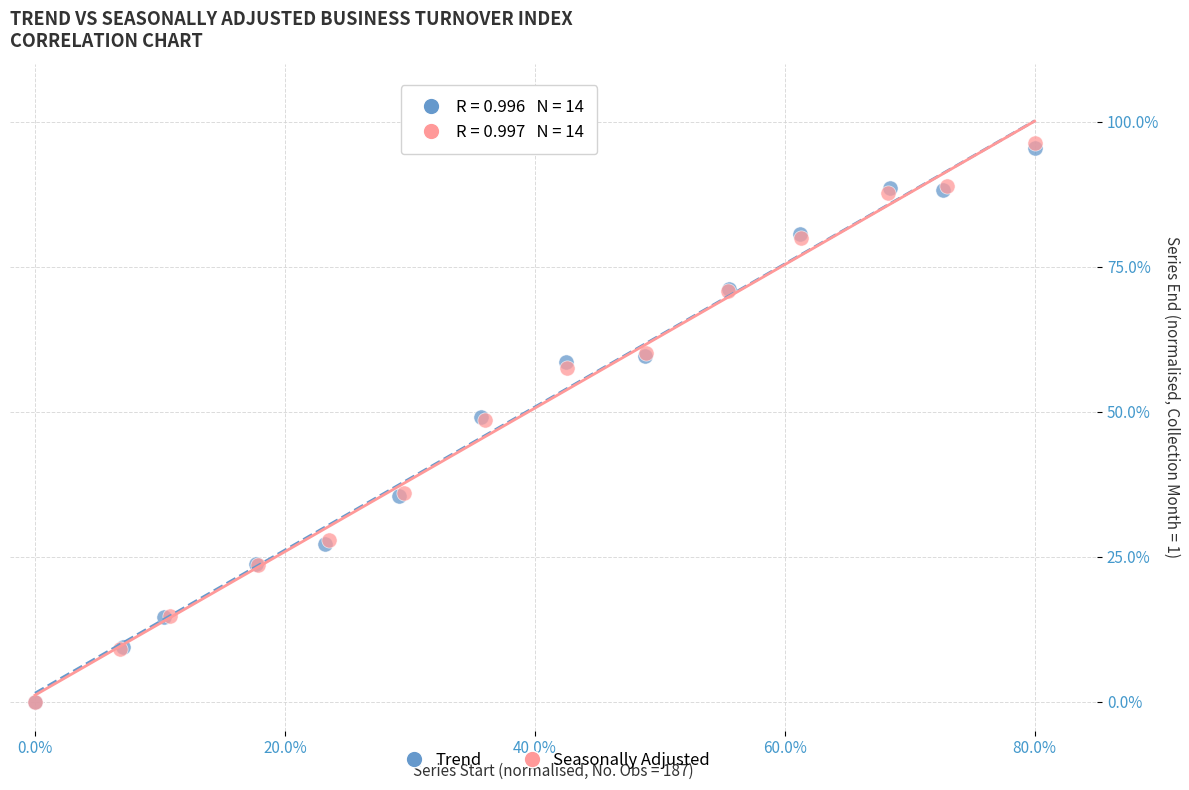

Which series has the widest spread of Y values?

Seasonally Adjusted